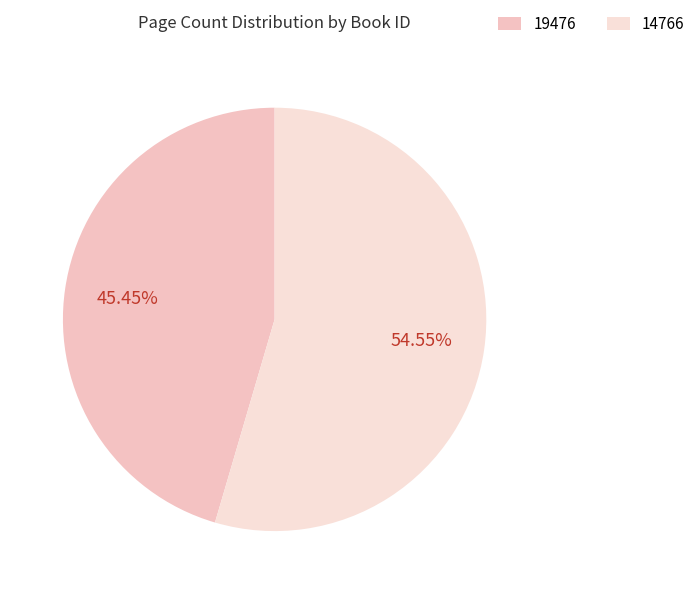

True or false: 14766 accounts for 46% of the total.

False